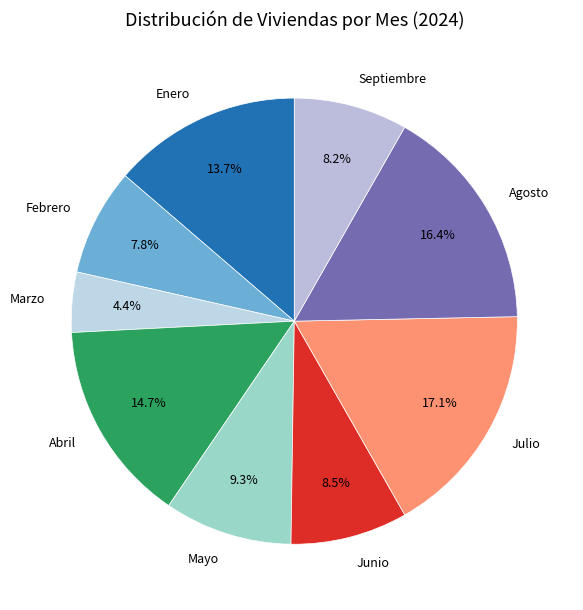

What portion of the pie excludes Enero?

86.3%